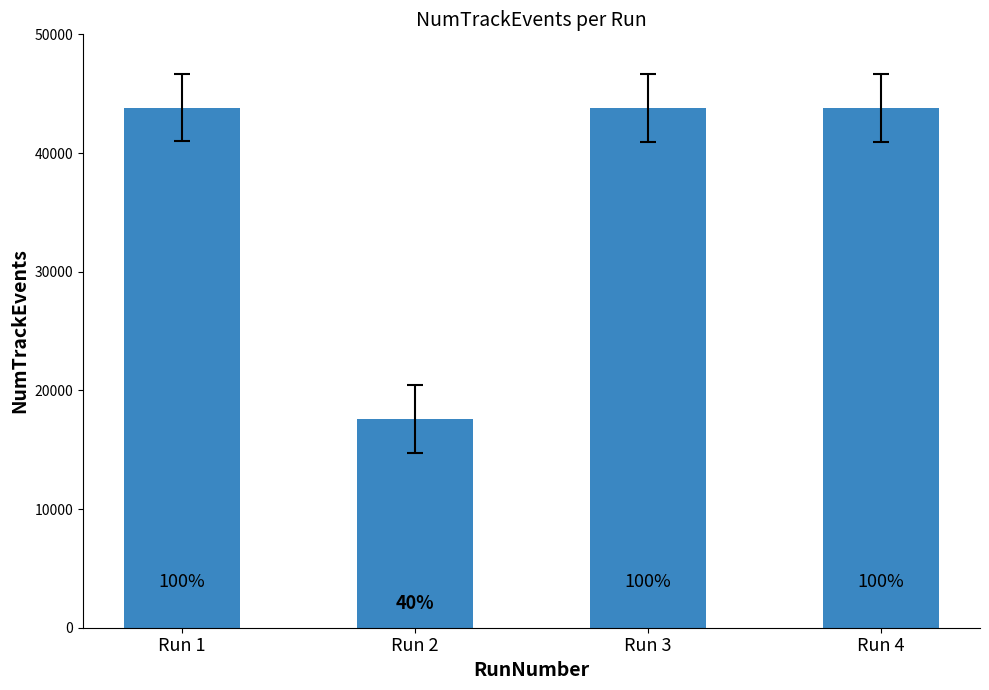

Are the bars horizontal?

No